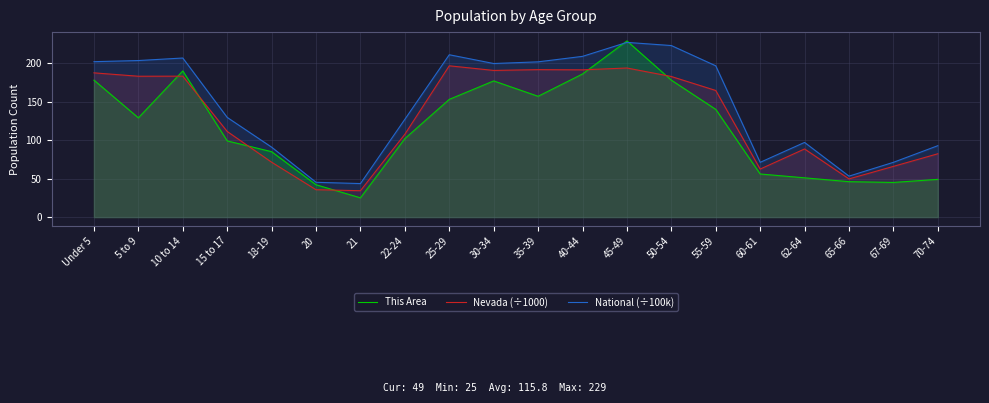

Where is Nevada (÷1000) nearest to the value 115?

15 to 17